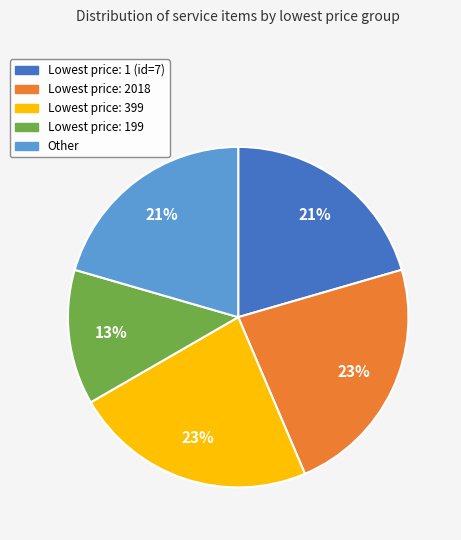

Is there any slice that represents more than half of the pie?

No